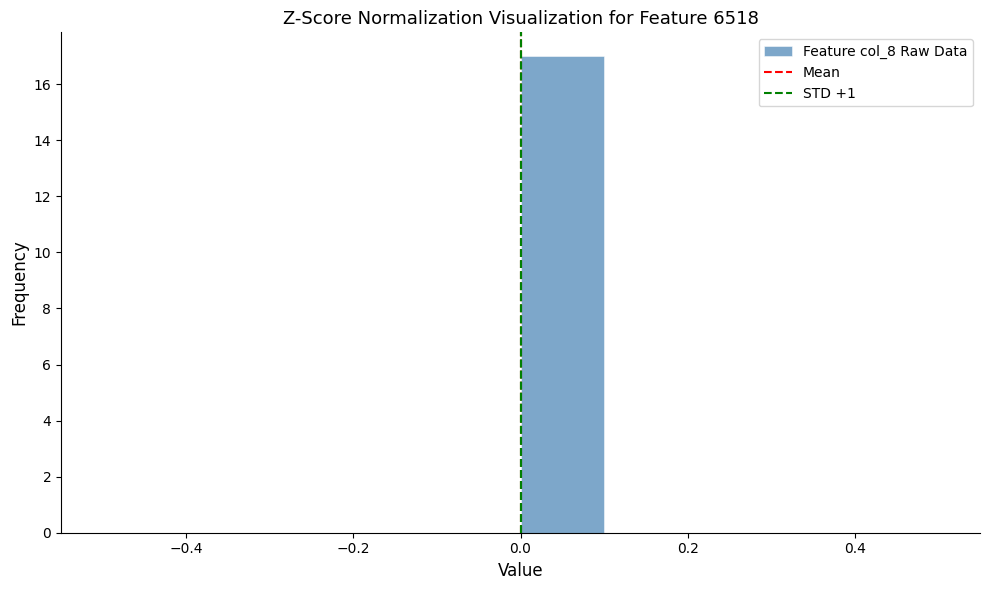

Reading left to right, transcribe this chart: for each bar, give the range it covers on the x-axis and its height. The values are not printed on the chart, so give them approximately, as read against the axis.

-0.5 to -0.4: 0
-0.4 to -0.3: 0
-0.3 to -0.2: 0
-0.2 to -0.1: 0
-0.1 to 0.0: 0
0.0 to 0.1: 17
0.1 to 0.2: 0
0.2 to 0.3: 0
0.3 to 0.4: 0
0.4 to 0.5: 0